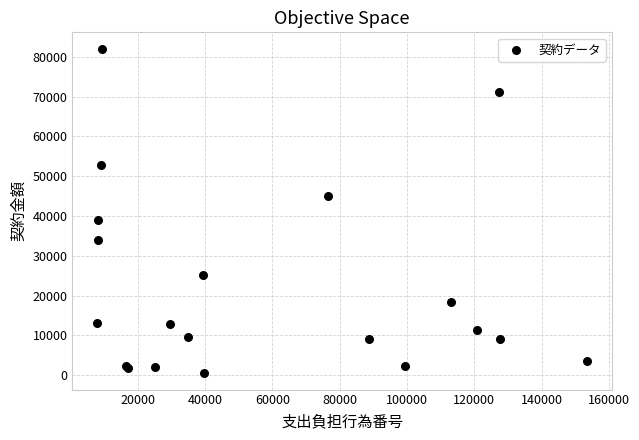

What Y value in the scatter plot is closest to 41266?

38970